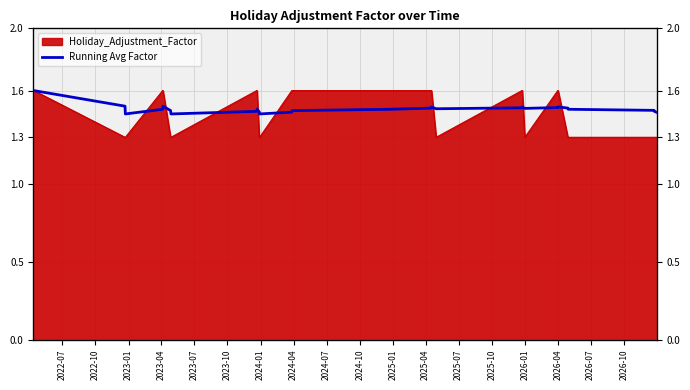

At which category does the chart reach its peak across all series?

2022-07